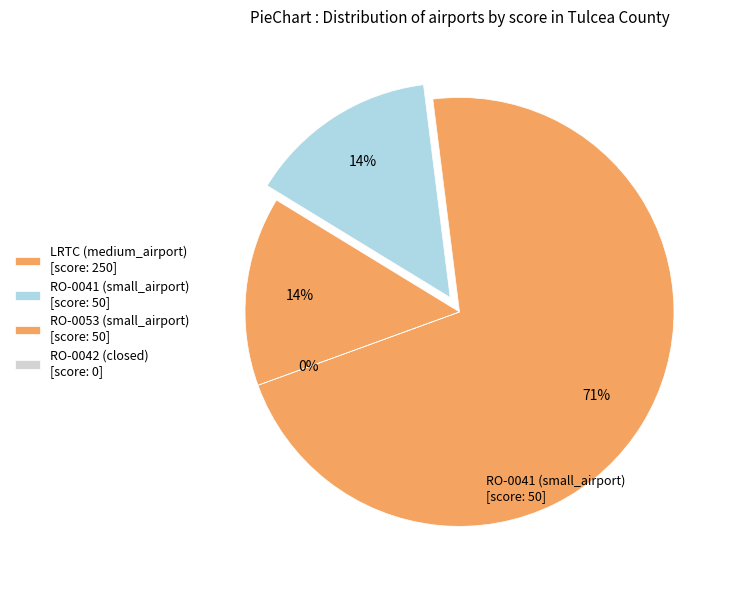

How many segments does this pie chart have?

4